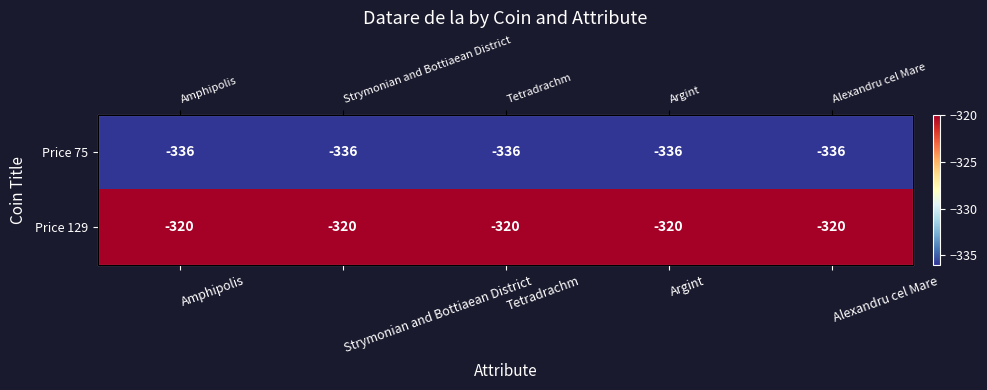

What is the minimum value shown in the chart?

-336